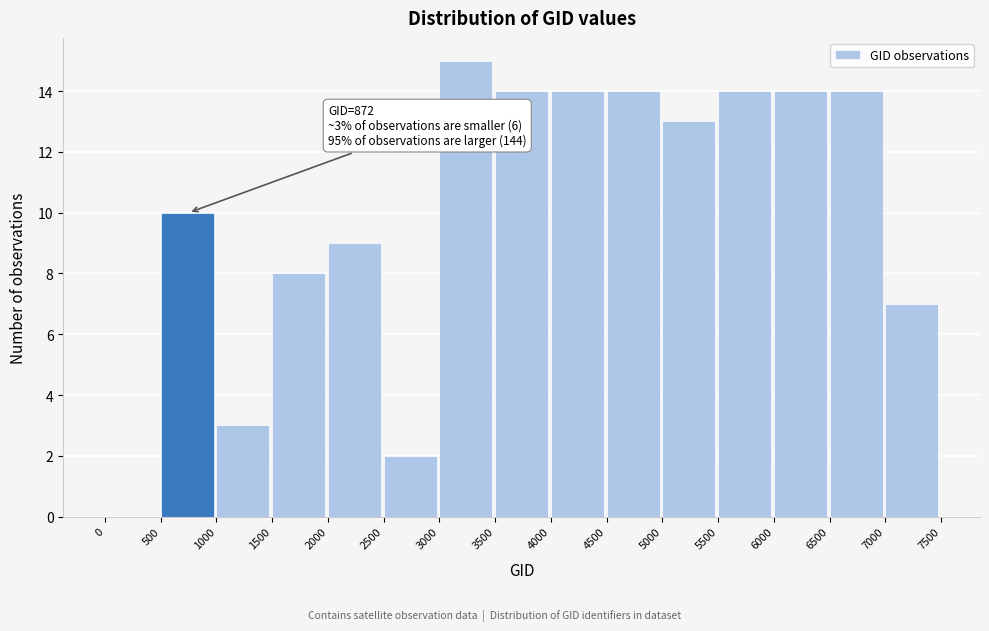

Which range on the x-axis has the tallest bar?

3000 to 3500